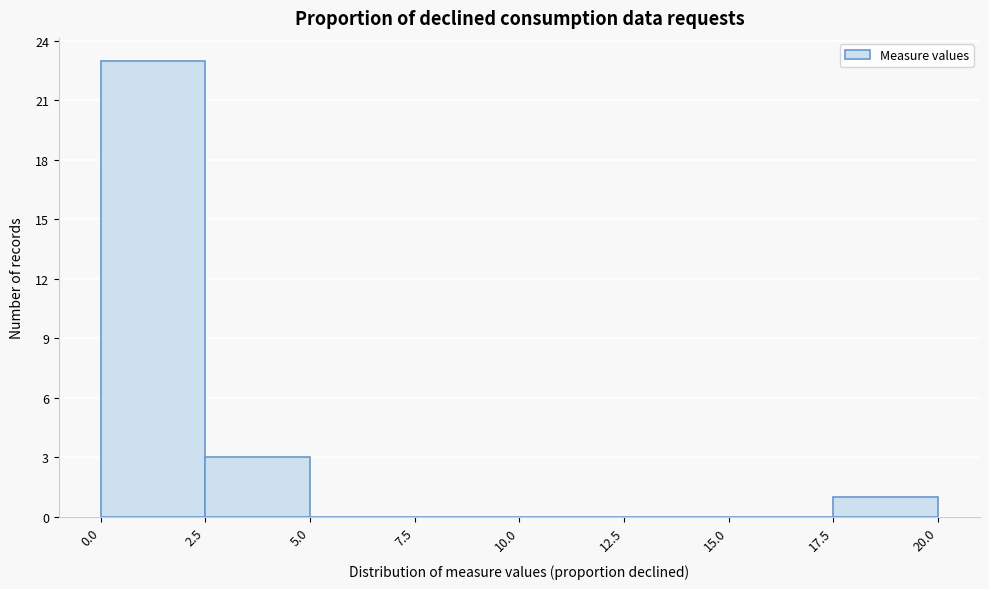

What is the height of the bar covering 2.5 to 5.0 on the x-axis? The values are not printed on the chart, so give them approximately, as read against the axis.

3